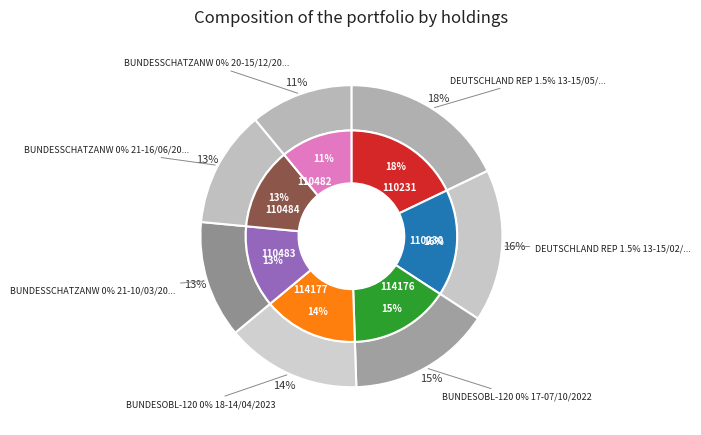

Which category has the smallest portion of the pie?

BUNDESSCHATZANW 0% 20-15/12/2022